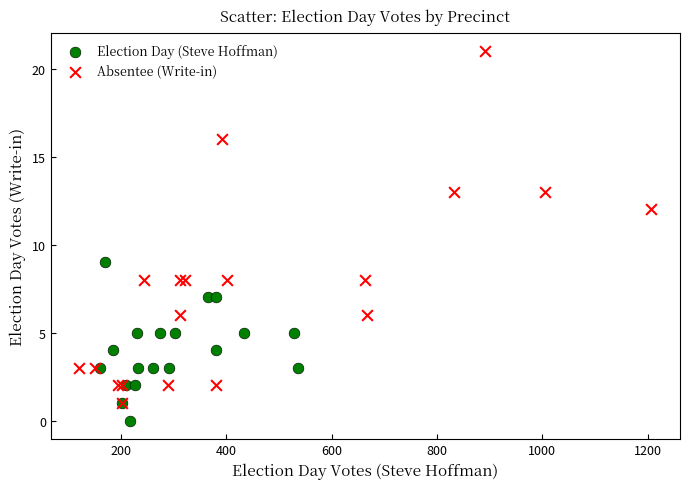

Which series contains the highest Y value?

Absentee (Write-in)